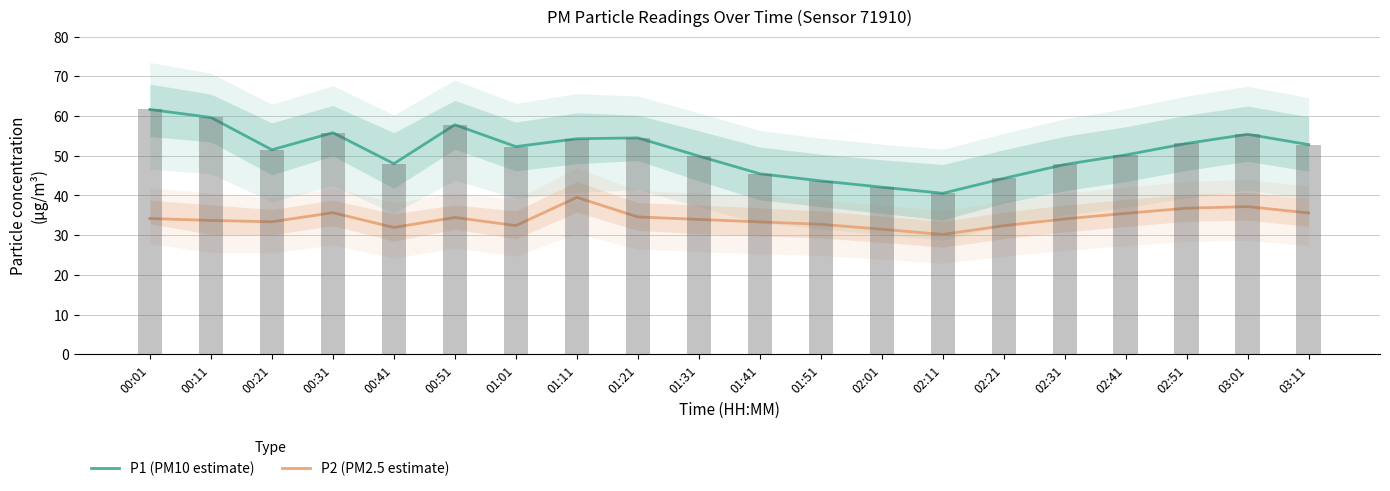

Rank the series by their maximum value, from lowest to highest.

P2 (PM2.5 estimate), P1 (PM10 estimate)